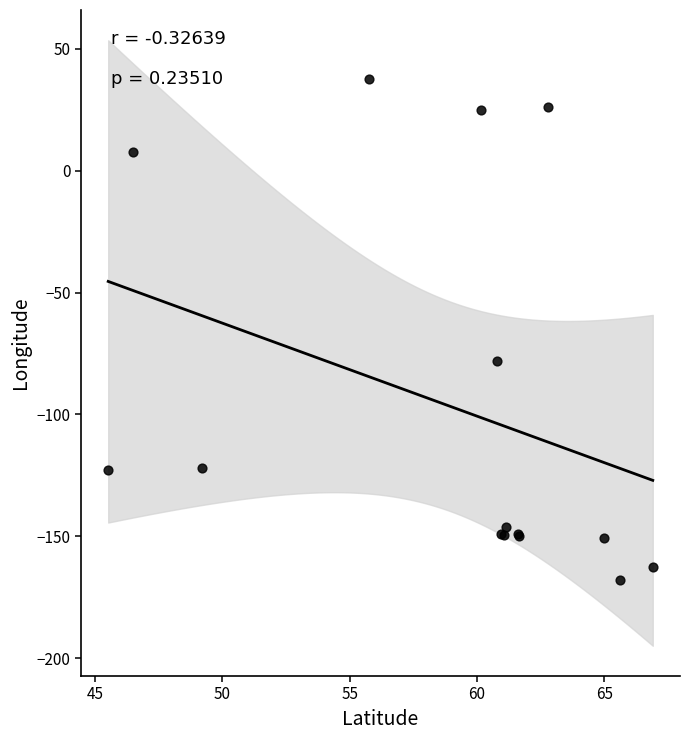

What Y value in the scatter plot is closest to -65?

-78.2